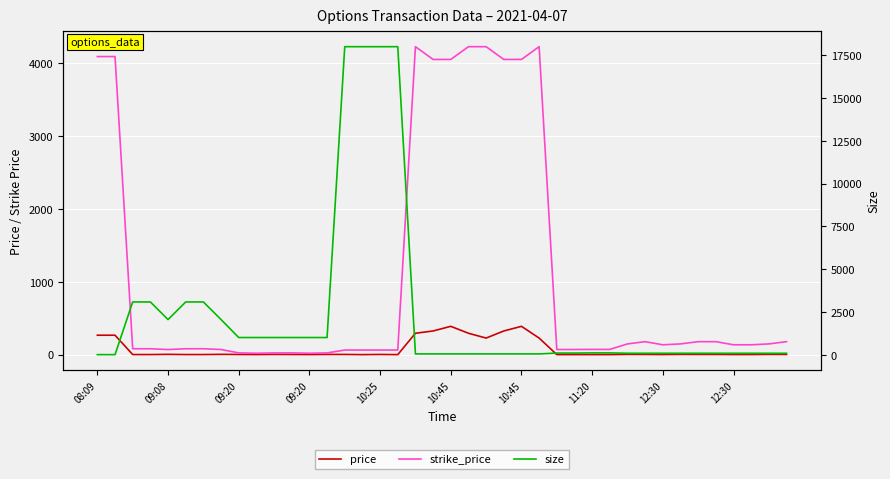

Between 22 and 36, which is larger?

22